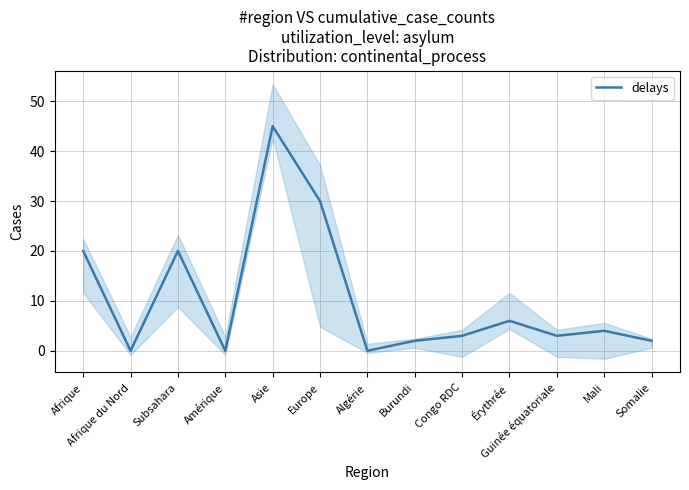

The value at Asie is 45. True or false?

True